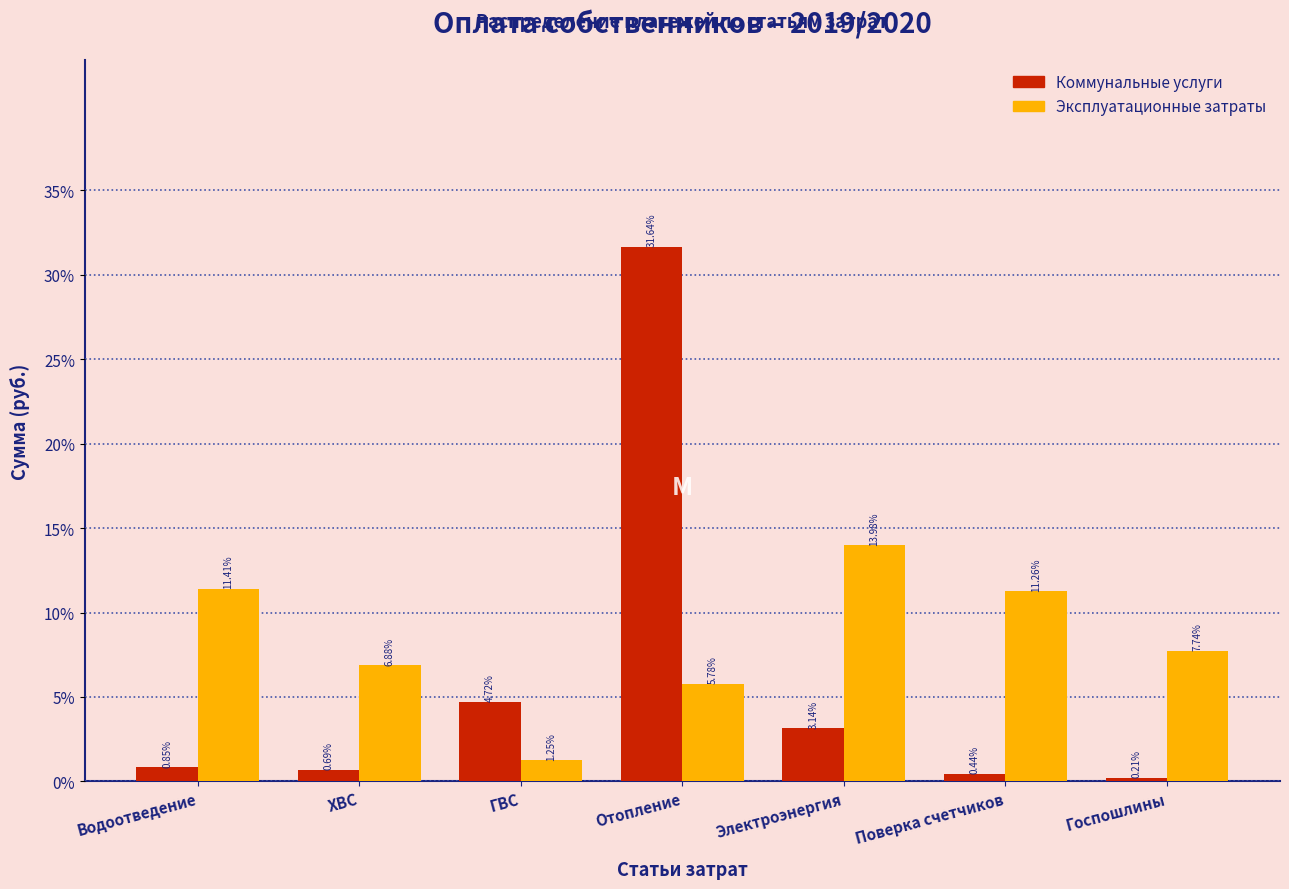

What is the average value of the Коммунальные услуги series?

6.0